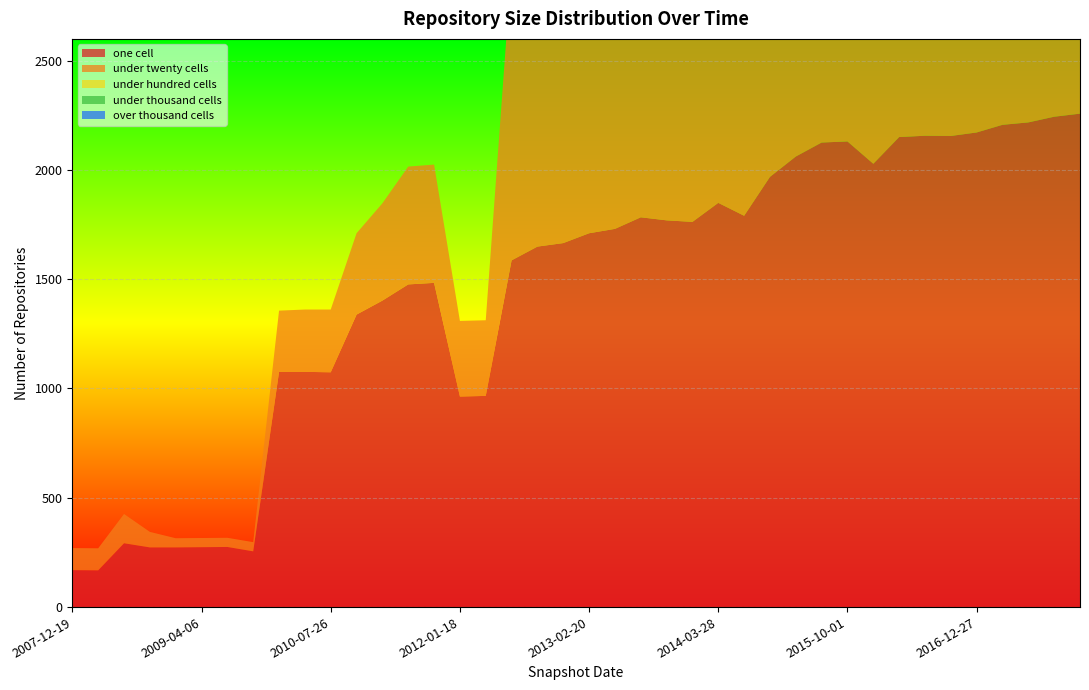

Reading left to right, what are all the values shown in this chart?

one_cell: 2007-12-19=169	2008-04-01=168	2008-06-27=292	2008-10-10=273	2008-12-17=273	2009-04-06=274	2009-06-17=275	2009-09-25=255	2009-12-16=1076	2010-04-01=1076	2010-07-26=1074	2010-11-17=1338	2011-02-21=1402	2011-06-10=1476	2011-09-05=1483	2012-01-18=963	2012-03-26=966	2012-07-13=1586	2012-10-31=1649	2012-12-11=1665	2013-02-20=1710	2013-05-21=1730	2013-07-09=1783	2013-09-10=1769	2013-12-20=1762	2014-03-28=1849	2014-09-08=1790	2015-01-19=1968	2015-04-09=2061	2015-07-03=2125	2015-10-01=2130	2016-01-04=2028	2016-04-05=2150	2016-07-04=2156	2016-10-07=2155	2016-12-27=2171	2017-04-12=2206	2017-07-24=2217	2017-10-12=2243	2017-12-22=2257
under_twenty_cells: 2007-12-19=101	2008-04-01=101	2008-06-27=134	2008-10-10=71	2008-12-17=42	2009-04-06=42	2009-06-17=42	2009-09-25=42	2009-12-16=280	2010-04-01=285	2010-07-26=287	2010-11-17=372	2011-02-21=445	2011-06-10=539	2011-09-05=541	2012-01-18=346	2012-03-26=346	2012-07-13=1345	2012-10-31=1430	2012-12-11=1447	2013-02-20=1449	2013-05-21=1456	2013-07-09=1482	2013-09-10=1558	2013-12-20=1557	2014-03-28=1593	2014-09-08=1712	2015-01-19=1805	2015-04-09=1906	2015-07-03=2010	2015-10-01=2018	2016-01-04=1899	2016-04-05=2115	2016-07-04=2134	2016-10-07=2151	2016-12-27=2171	2017-04-12=2195	2017-07-24=2209	2017-10-12=2225	2017-12-22=2260
under_hundred_cells: 2007-12-19=0	2008-04-01=0	2008-06-27=0	2008-10-10=0	2008-12-17=0	2009-04-06=0	2009-06-17=0	2009-09-25=0	2009-12-16=0	2010-04-01=0	2010-07-26=0	2010-11-17=0	2011-02-21=0	2011-06-10=0	2011-09-05=0	2012-01-18=0	2012-03-26=0	2012-07-13=0	2012-10-31=0	2012-12-11=0	2013-02-20=0	2013-05-21=0	2013-07-09=0	2013-09-10=0	2013-12-20=0	2014-03-28=0	2014-09-08=0	2015-01-19=0	2015-04-09=0	2015-07-03=0	2015-10-01=0	2016-01-04=0	2016-04-05=0	2016-07-04=0	2016-10-07=0	2016-12-27=0	2017-04-12=0	2017-07-24=0	2017-10-12=0	2017-12-22=2
under_thousand_cells: 2007-12-19=0	2008-04-01=0	2008-06-27=0	2008-10-10=0	2008-12-17=0	2009-04-06=0	2009-06-17=0	2009-09-25=0	2009-12-16=0	2010-04-01=0	2010-07-26=0	2010-11-17=0	2011-02-21=0	2011-06-10=0	2011-09-05=0	2012-01-18=0	2012-03-26=0	2012-07-13=0	2012-10-31=0	2012-12-11=0	2013-02-20=0	2013-05-21=0	2013-07-09=0	2013-09-10=0	2013-12-20=0	2014-03-28=0	2014-09-08=0	2015-01-19=0	2015-04-09=0	2015-07-03=0	2015-10-01=0	2016-01-04=0	2016-04-05=0	2016-07-04=0	2016-10-07=0	2016-12-27=0	2017-04-12=0	2017-07-24=0	2017-10-12=0	2017-12-22=0
over_thousand_cells: 2007-12-19=0	2008-04-01=0	2008-06-27=0	2008-10-10=0	2008-12-17=0	2009-04-06=0	2009-06-17=0	2009-09-25=0	2009-12-16=0	2010-04-01=0	2010-07-26=0	2010-11-17=0	2011-02-21=0	2011-06-10=0	2011-09-05=0	2012-01-18=0	2012-03-26=0	2012-07-13=0	2012-10-31=0	2012-12-11=0	2013-02-20=0	2013-05-21=0	2013-07-09=0	2013-09-10=0	2013-12-20=0	2014-03-28=0	2014-09-08=0	2015-01-19=0	2015-04-09=0	2015-07-03=0	2015-10-01=0	2016-01-04=0	2016-04-05=0	2016-07-04=0	2016-10-07=0	2016-12-27=0	2017-04-12=0	2017-07-24=0	2017-10-12=0	2017-12-22=0